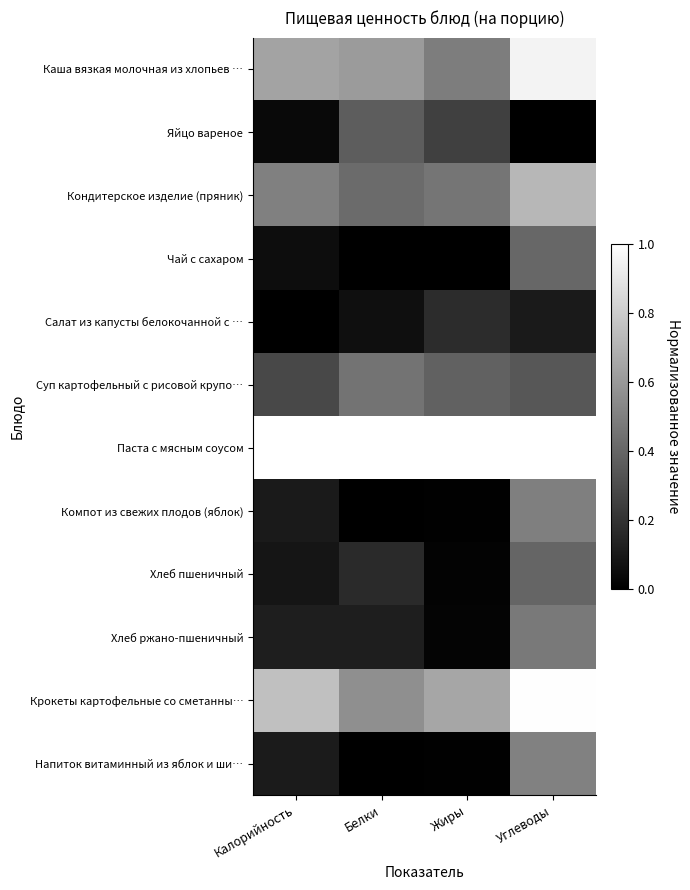

Reading left to right, transcribe all the data shown in this chart.

Каша вязкая молочная из хлопьев …: Калорийность=0.6	Белки=0.6	Жиры=0.5	Углеводы=0.9
Яйцо вареное: Калорийность=0.0	Белки=0.4	Жиры=0.3	Углеводы=0.0
Кондитерское изделие (пряник): Калорийность=0.5	Белки=0.4	Жиры=0.5	Углеводы=0.7
Чай с сахаром: Калорийность=0.1	Белки=0.0	Жиры=0.0	Углеводы=0.4
Салат из капусты белокочанной с …: Калорийность=0.0	Белки=0.1	Жиры=0.2	Углеводы=0.1
Суп картофельный с рисовой крупо…: Калорийность=0.3	Белки=0.5	Жиры=0.4	Углеводы=0.3
Паста с мясным соусом: Калорийность=1.0	Белки=1.0	Жиры=1.0	Углеводы=1.0
Компот из свежих плодов (яблок): Калорийность=0.1	Белки=0.0	Жиры=0.0	Углеводы=0.5
Хлеб пшеничный: Калорийность=0.1	Белки=0.2	Жиры=0.0	Углеводы=0.4
Хлеб ржано-пшеничный: Калорийность=0.1	Белки=0.1	Жиры=0.0	Углеводы=0.5
Крокеты картофельные со сметанны…: Калорийность=0.8	Белки=0.6	Жиры=0.7	Углеводы=1.0
Напиток витаминный из яблок и ши…: Калорийность=0.1	Белки=0.0	Жиры=0.0	Углеводы=0.5